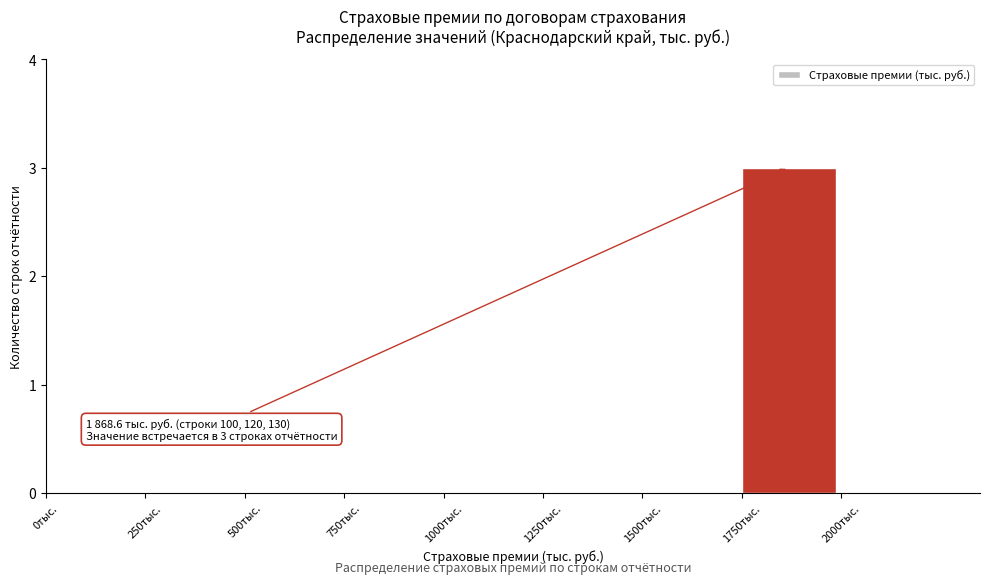

Which range on the x-axis has the tallest bar?

1750 to 2000